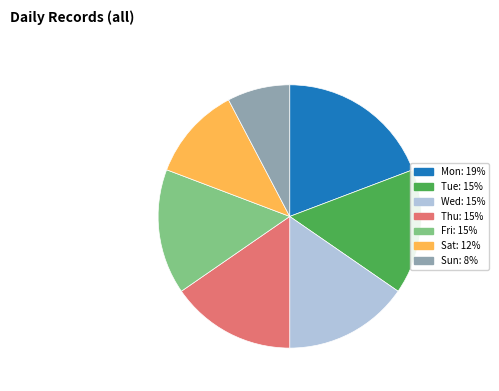

Does Tue represent more than half of the total?

No